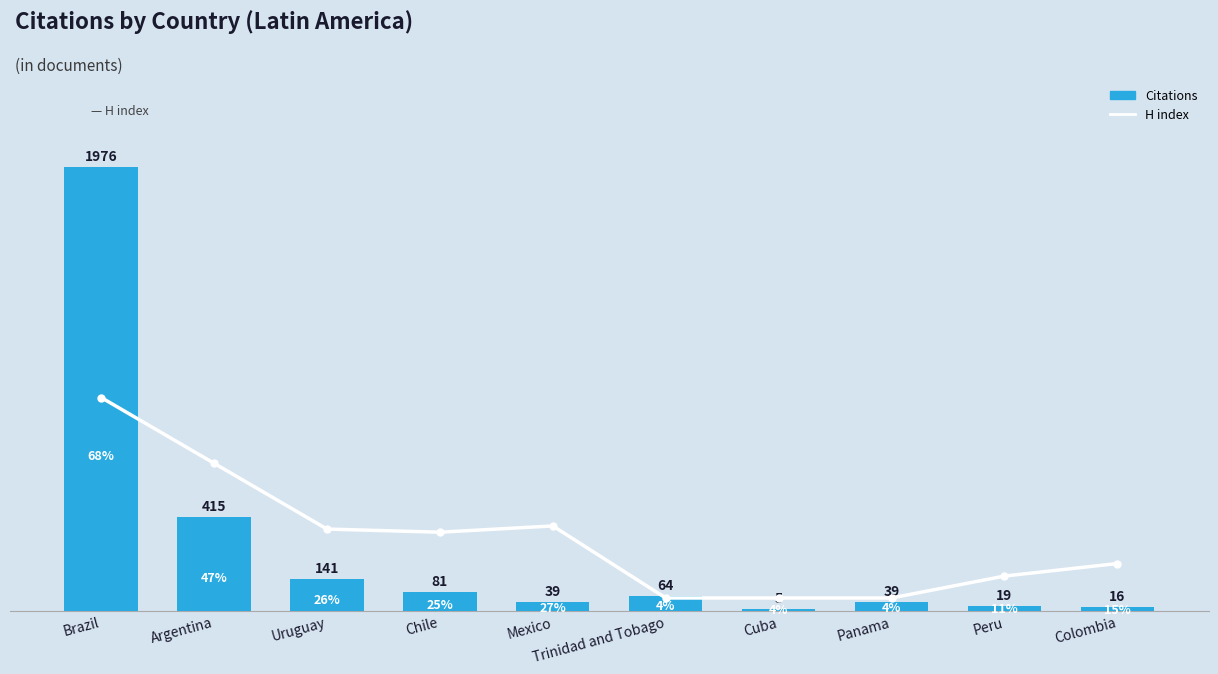

Reading left to right, transcribe all the data shown in this chart.

Citations: 1976	415	141	81	39	64	5	39	19	16
H index: 68	47	26	25	27	4	4	4	11	15